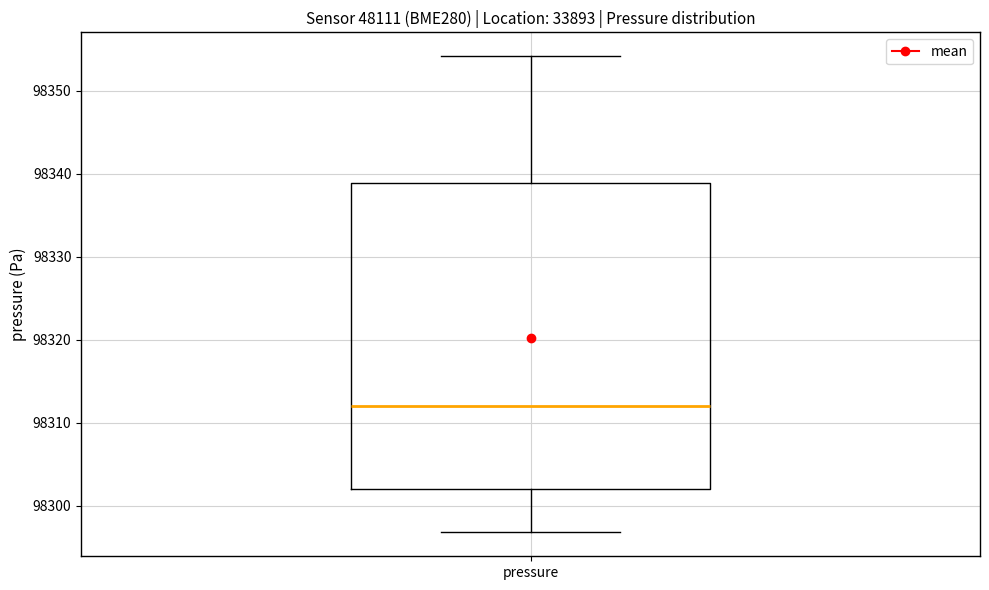

Where does the median line of the box for pressure sit on the y-axis? The values are not printed on the chart, so give them approximately, as read against the axis.

98312